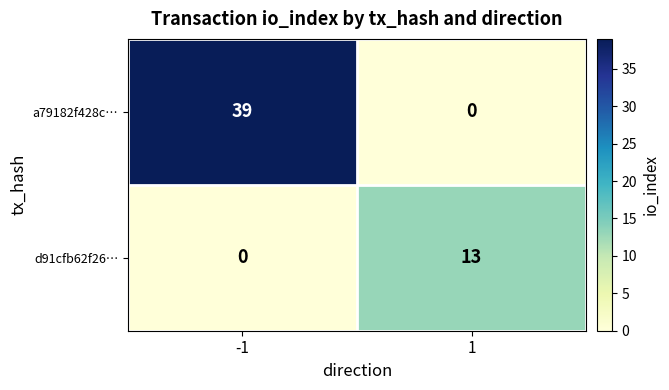

List the series in order of their overall mean, highest first.

a79182f428c…, d91cfb62f26…